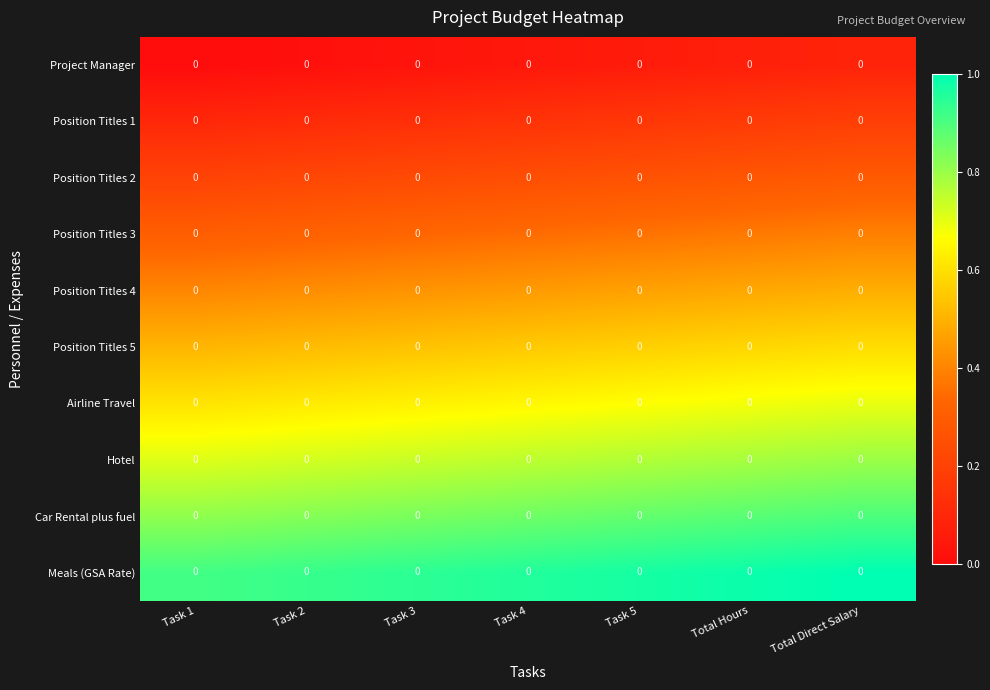

Which series has the largest range (max minus min)?

Meals (GSA Rate)